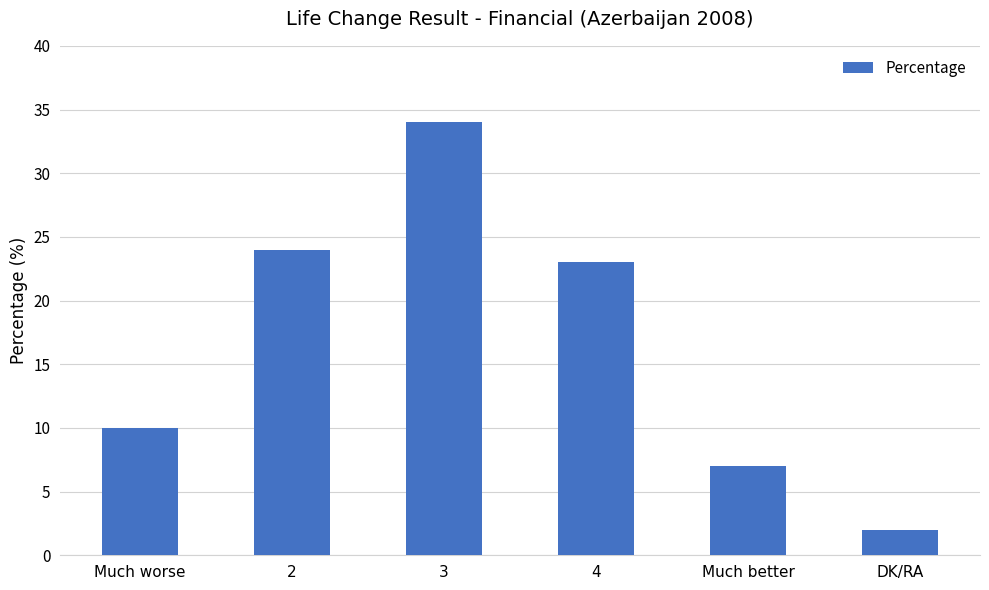

At which category does the chart reach its peak across all series?

3